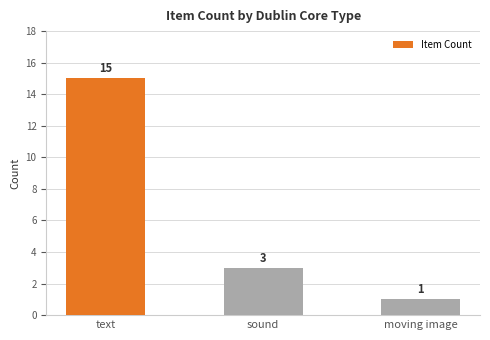

Reading left to right, transcribe all the data shown in this chart.

text=15	sound=3	moving image=1